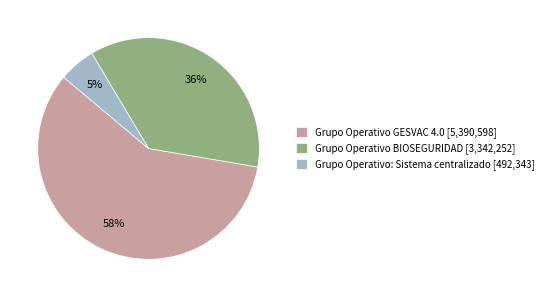

Is there a majority slice in this chart?

Yes